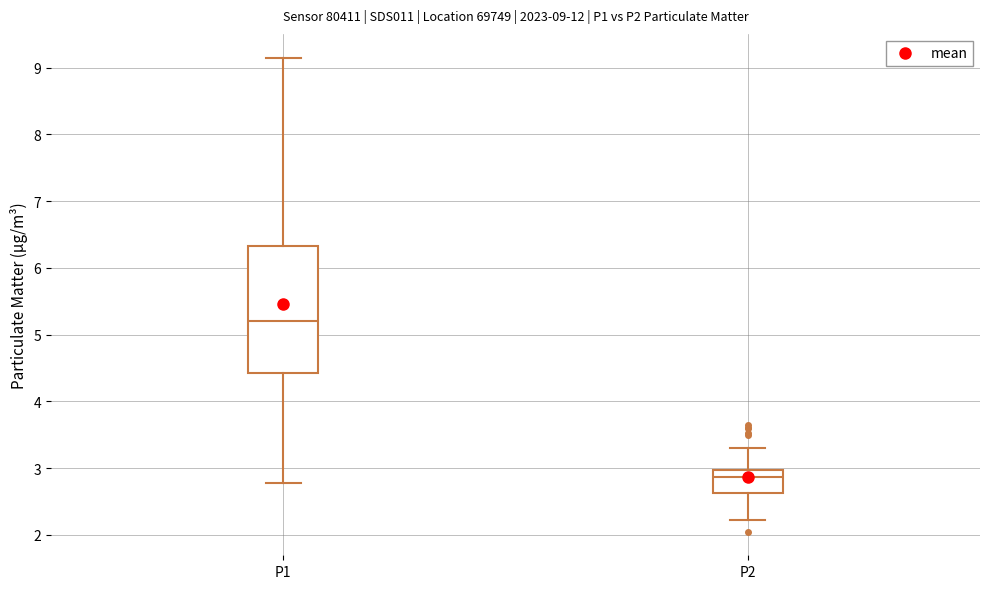

Which box is the tallest, from its lower edge to its upper edge?

P1